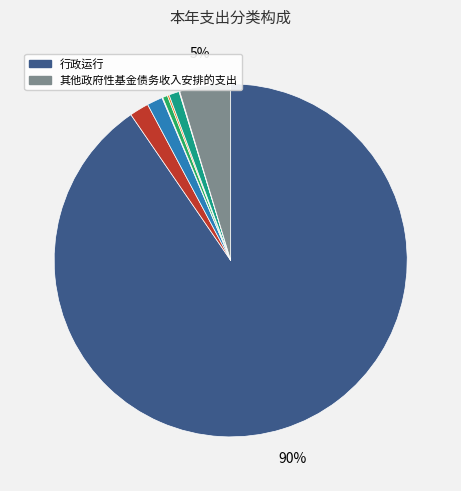

Does any single category account for the majority?

Yes